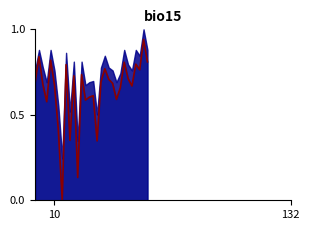

Count the number of data series in this chart.

1